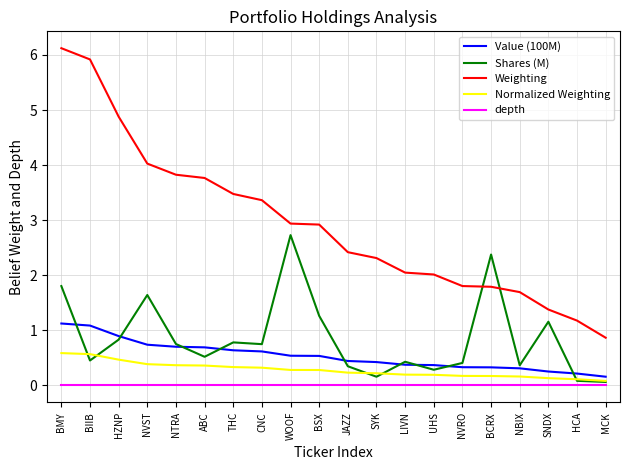

At how many categories does at least one series exceed 4?

4